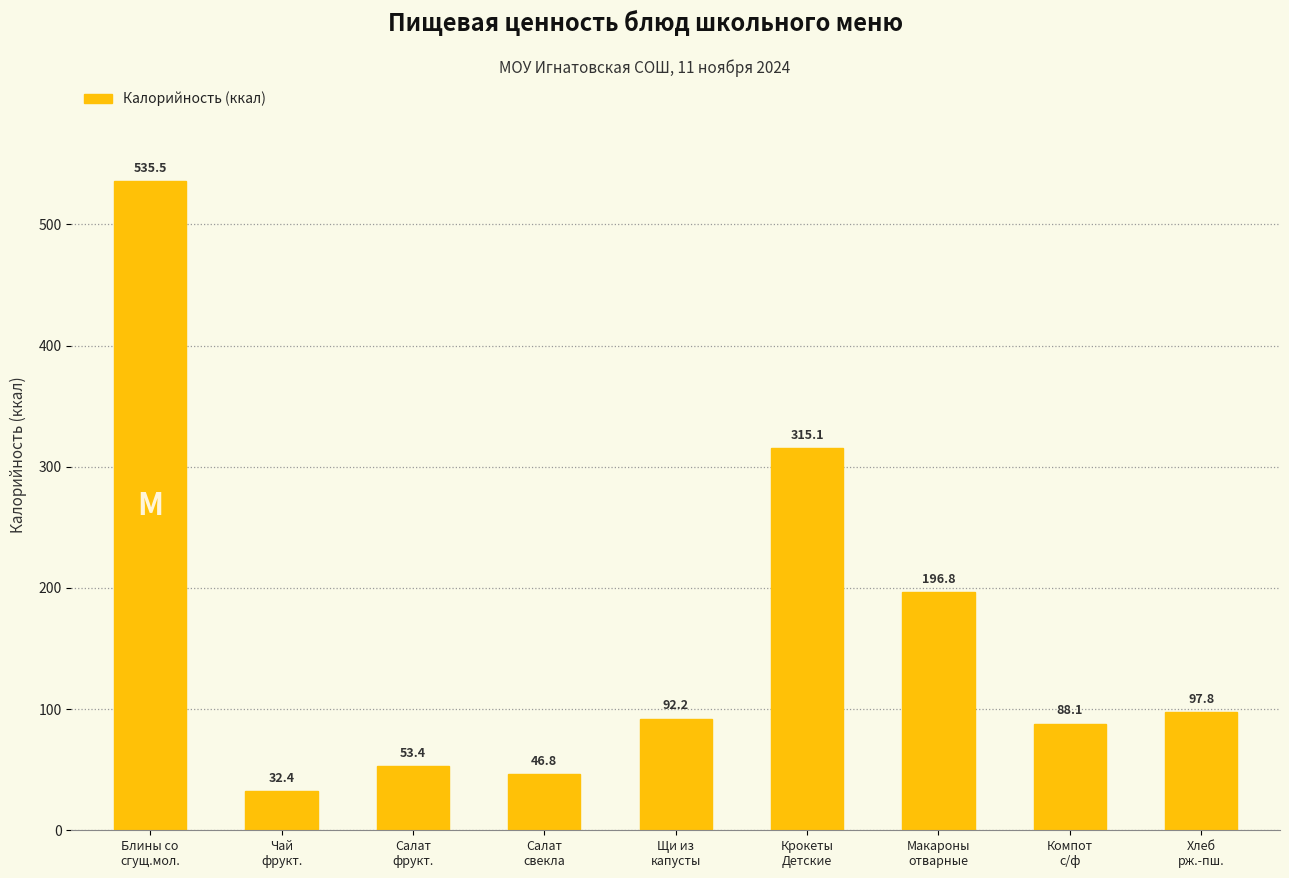

What is the smallest value displayed?

32.4